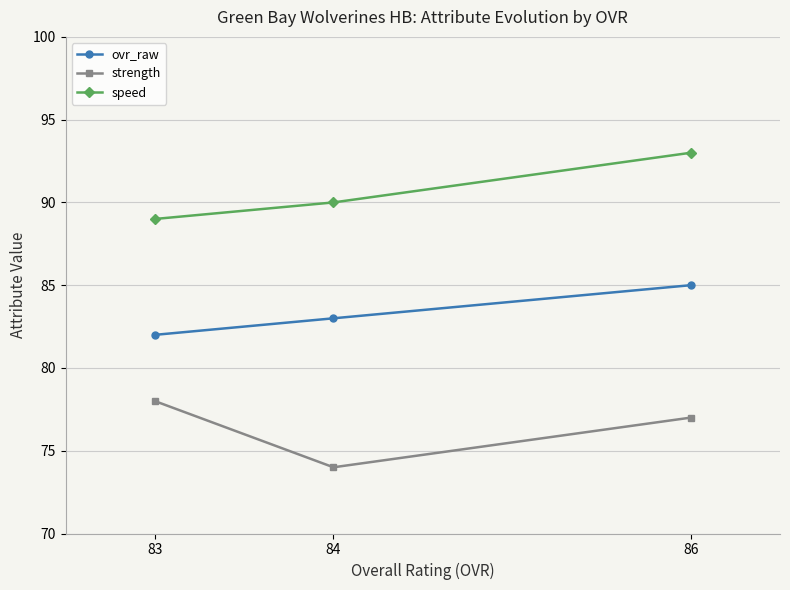

Rank the series at 86 from lowest to highest value.

strength, ovr_raw, speed